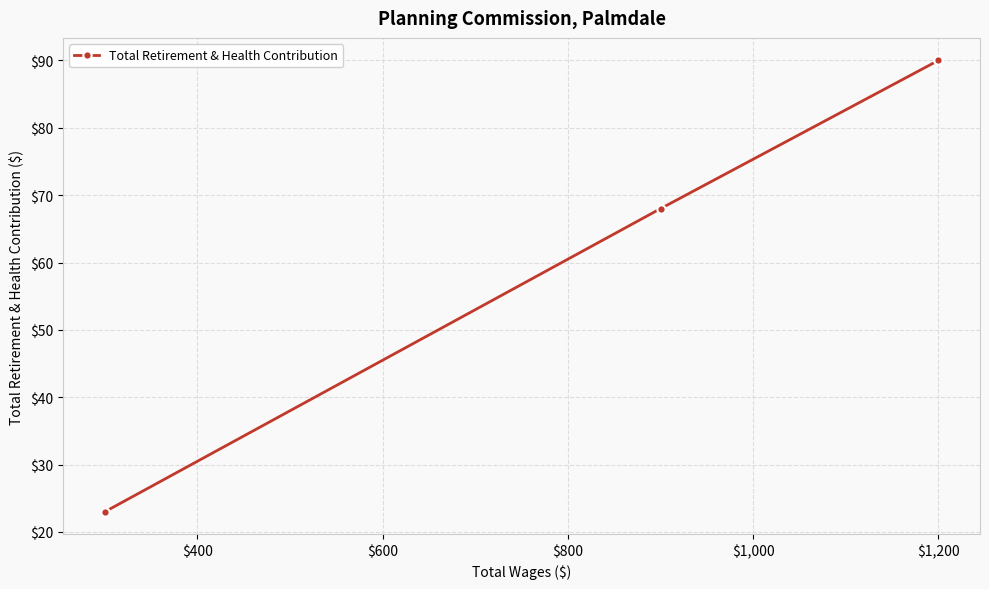

Which has a higher value, $1,000 or $200?

$200